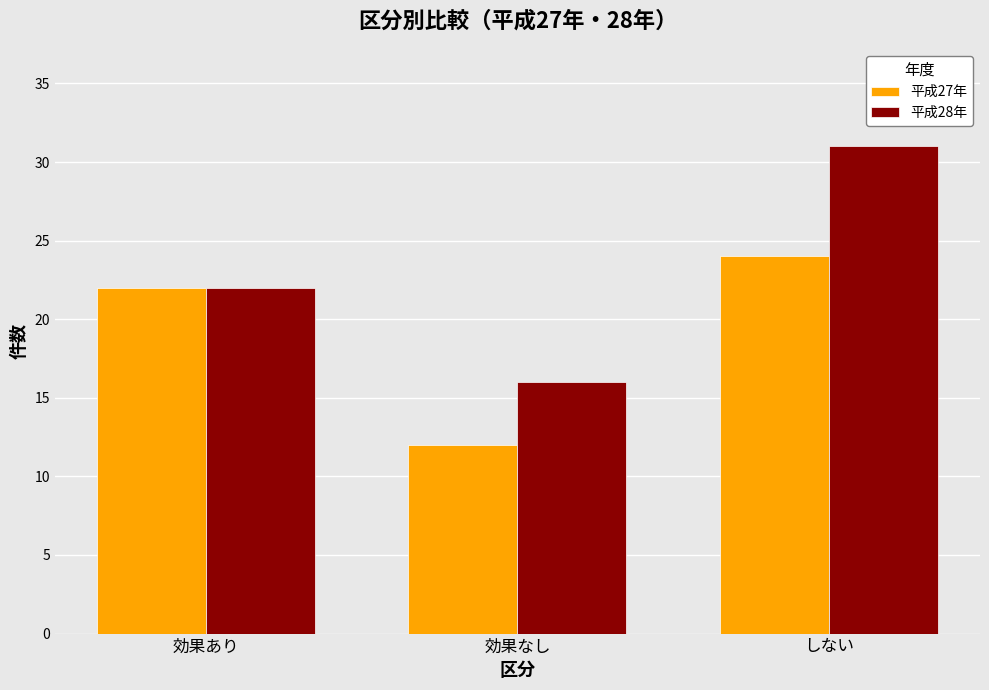

Which series has the largest range (max minus min)?

平成28年